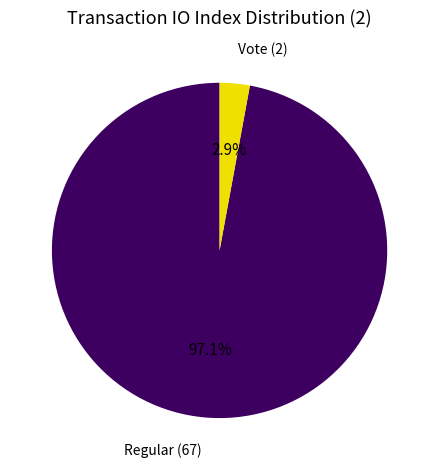

Is there any slice that represents more than half of the pie?

Yes